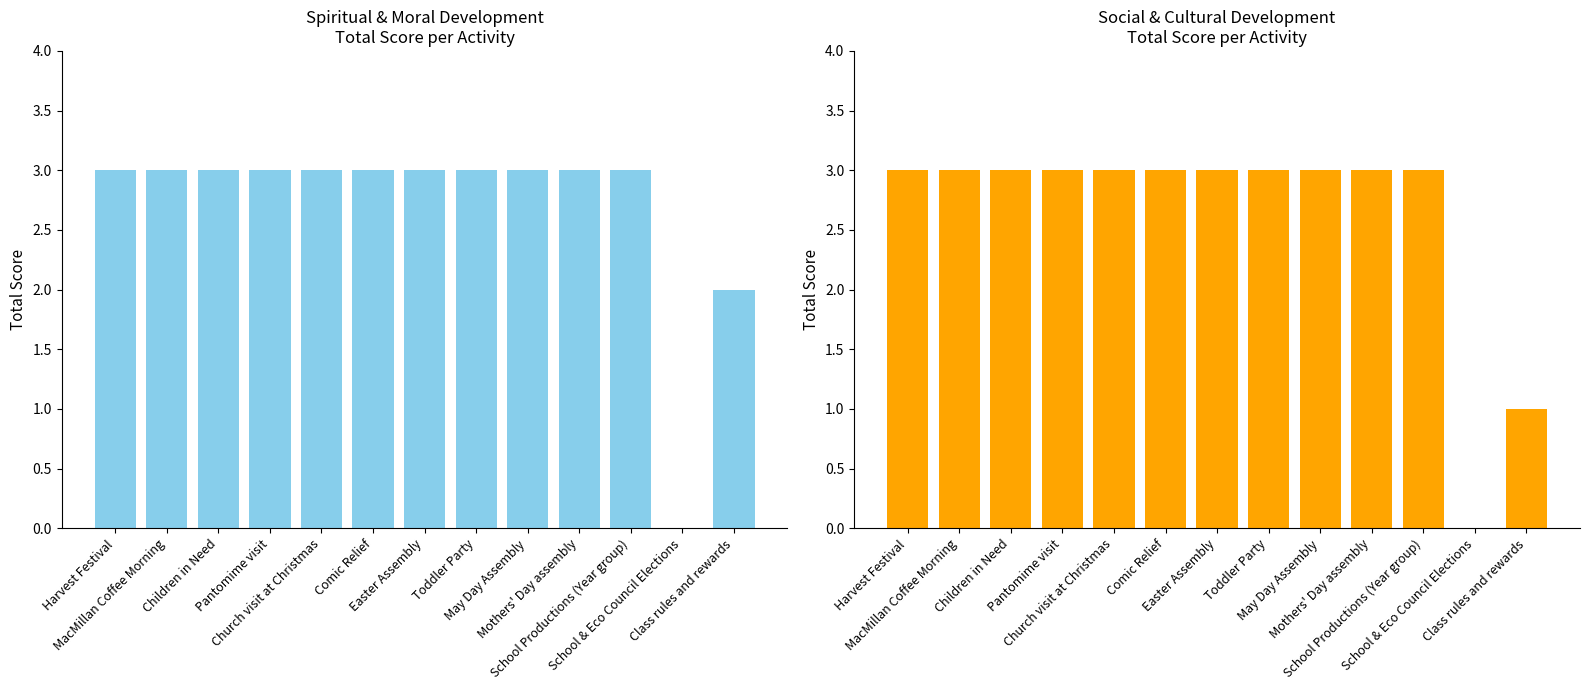

Are the bars horizontal?

No